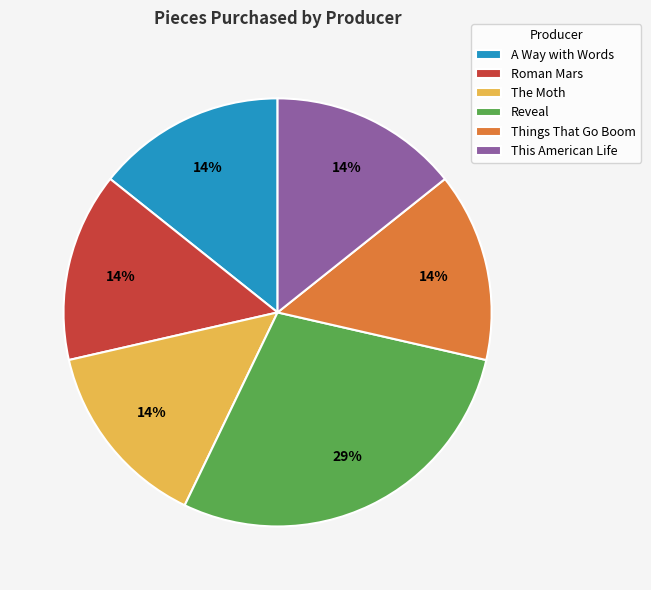

Which category has the biggest portion of the pie?

Reveal